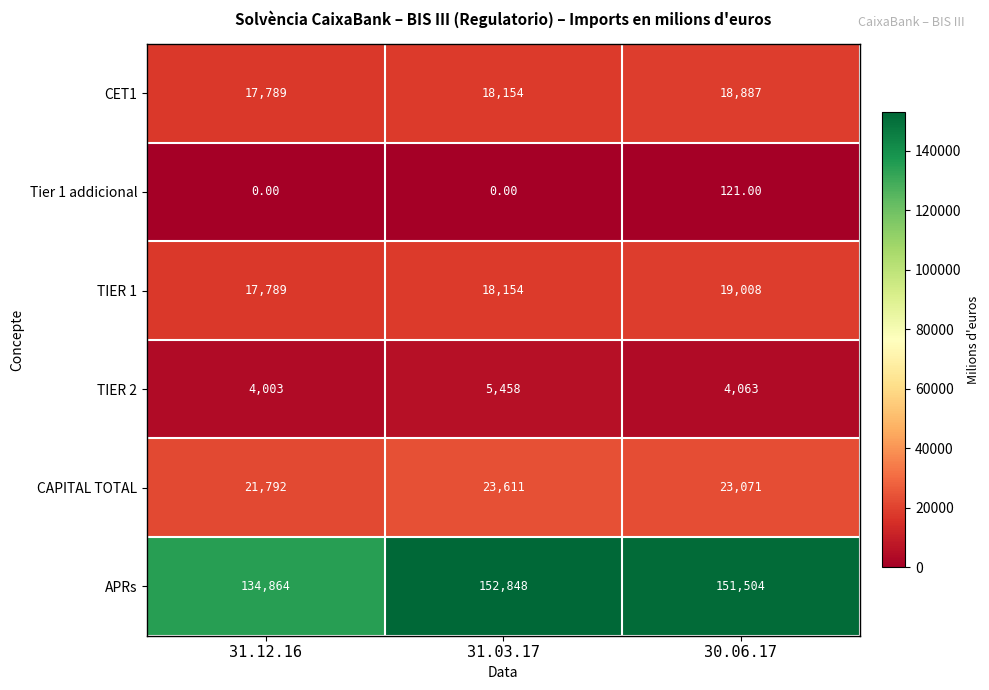

What is the average value of the TIER 1 series?

18317